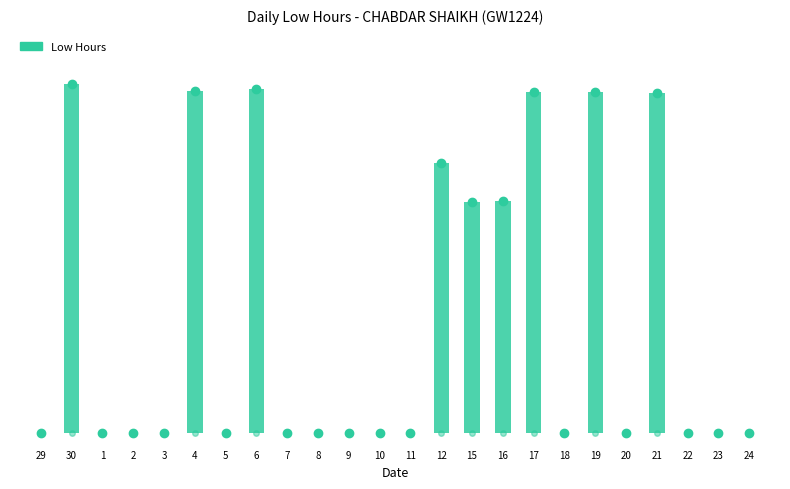

What is the sum of all values?

114.1